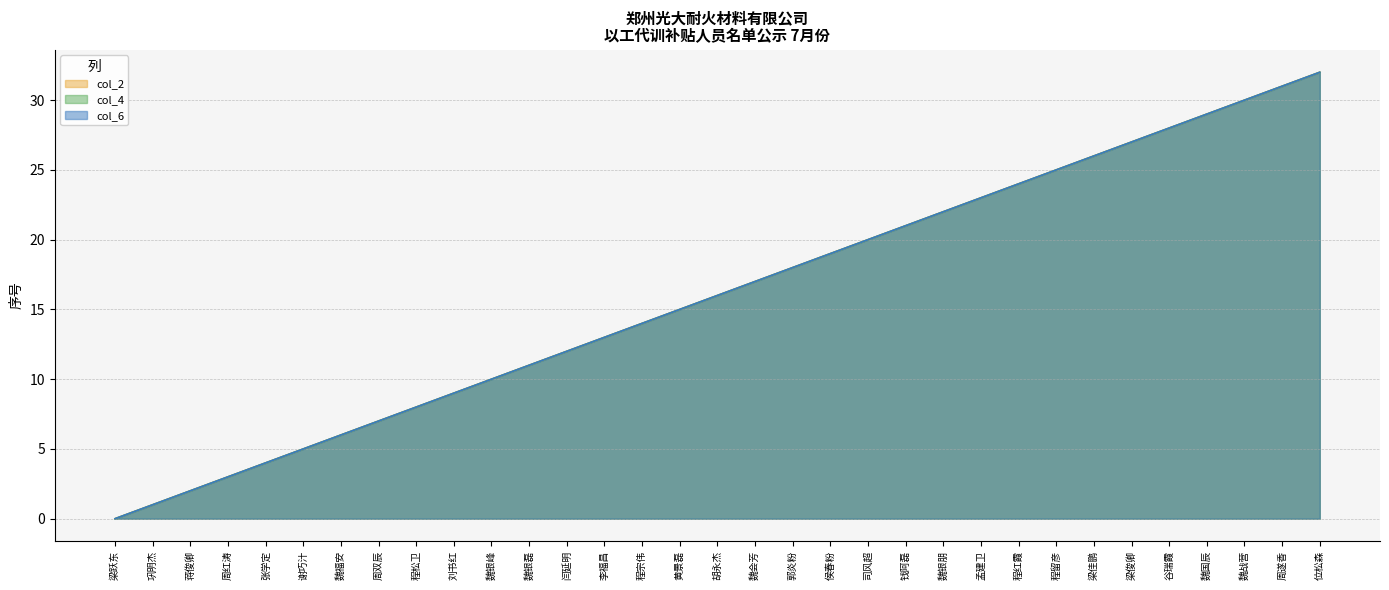

What is the difference between the maximum and minimum values in the col_4 series?

32